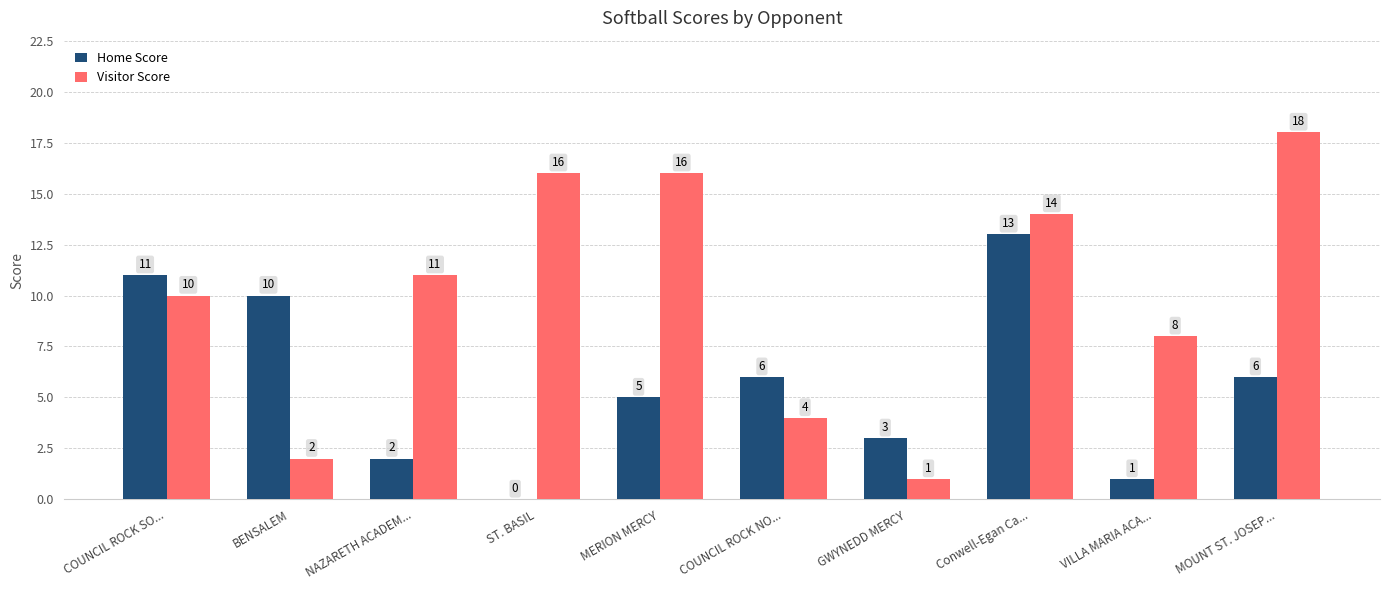

Which label corresponds to the largest value in the chart?

MOUNT ST. JOSEP...